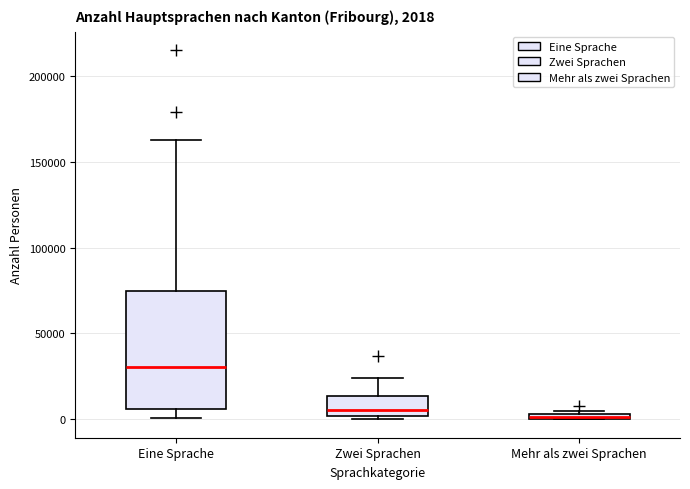

Which box is the tallest, from its lower edge to its upper edge?

Eine Sprache